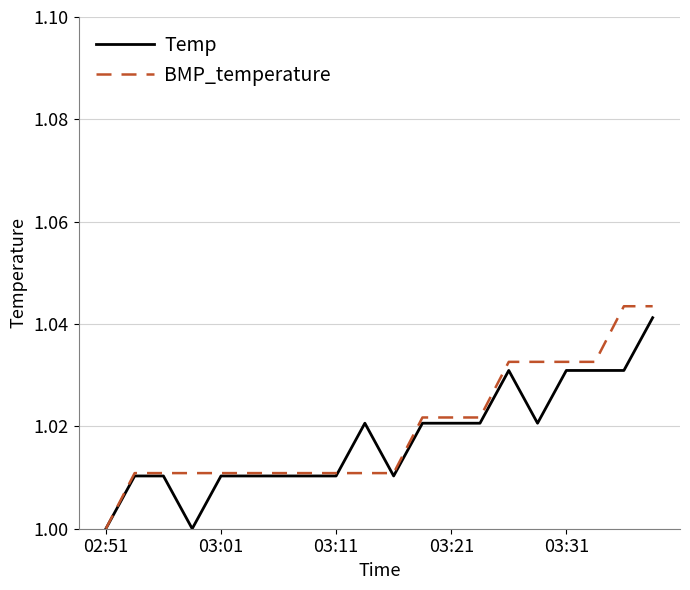

What is the greatest value displayed?

1.0